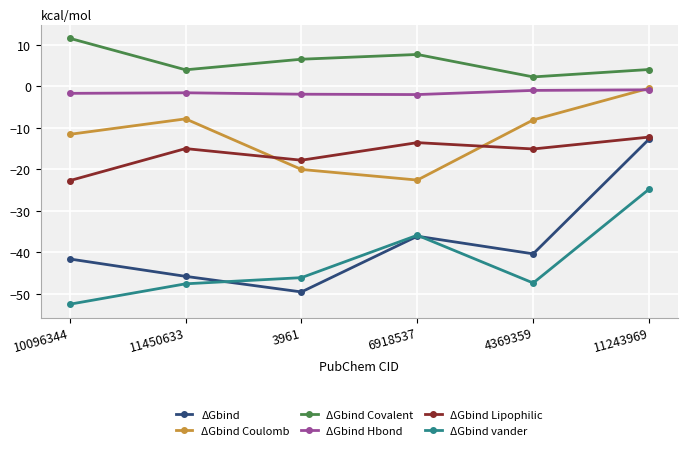

Where is the first local maximum for ΔGbind?

6918537